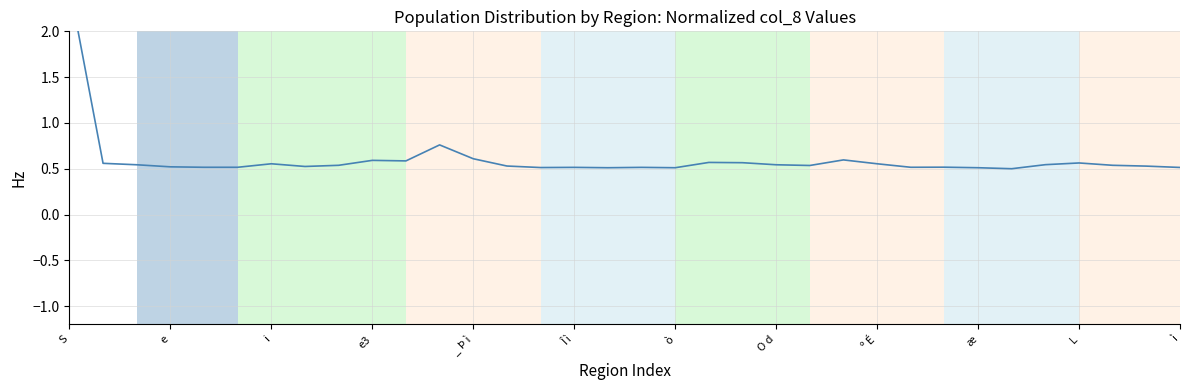

Which has a higher value, Î ì or 14?

Î ì